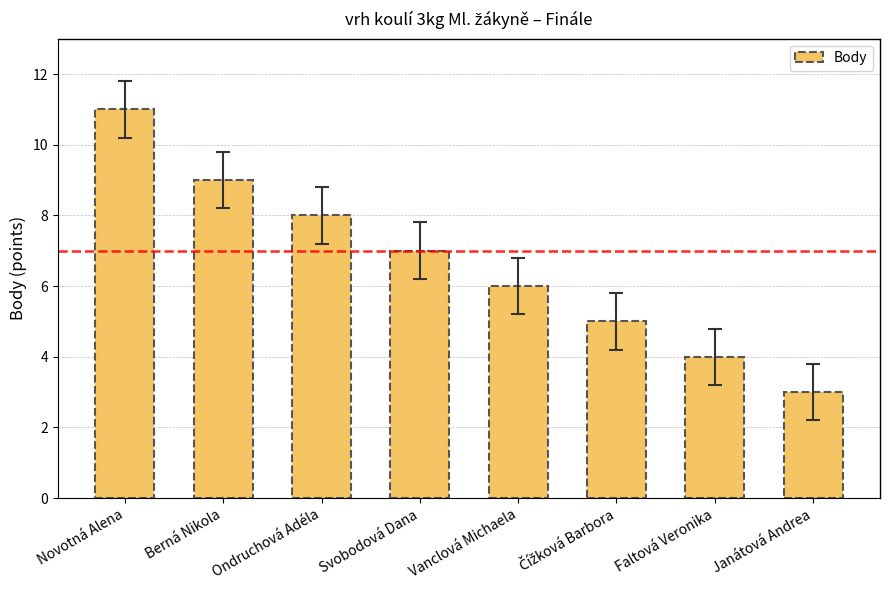

Between Berná Nikola and Ondruchová Adéla, which is larger?

Berná Nikola